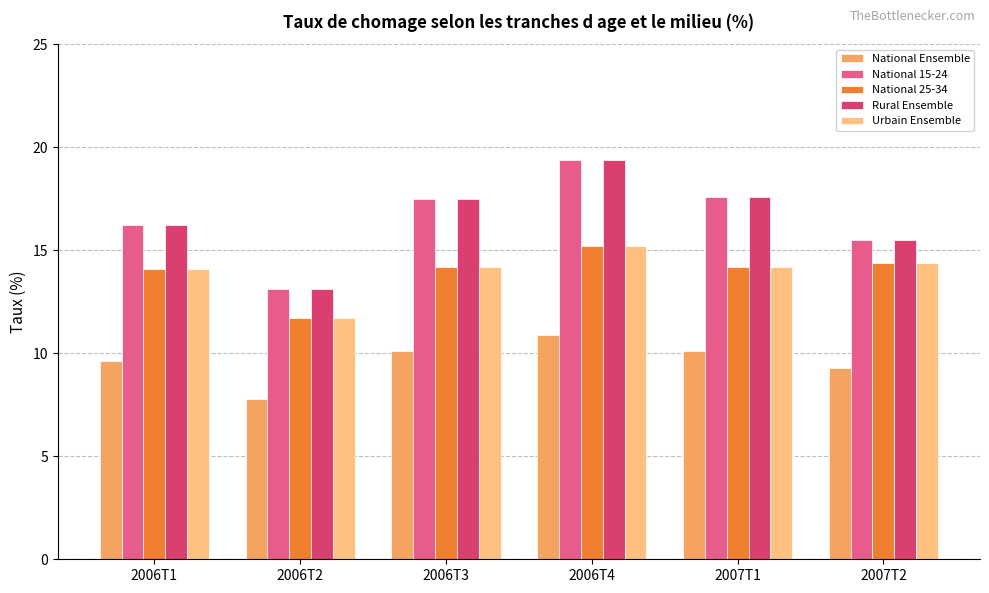

How many data points does each series have?

6